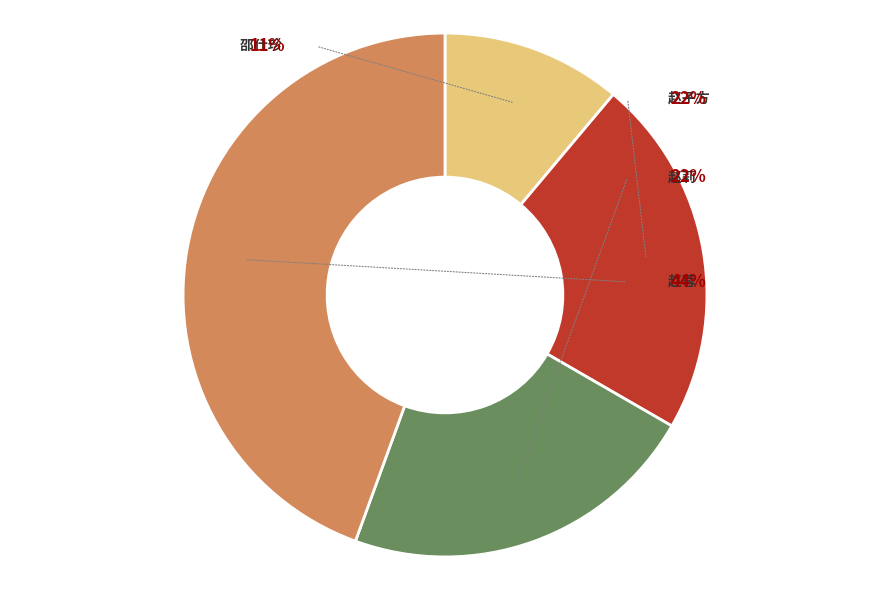

What is the smallest slice in the pie chart?

邵仕珍